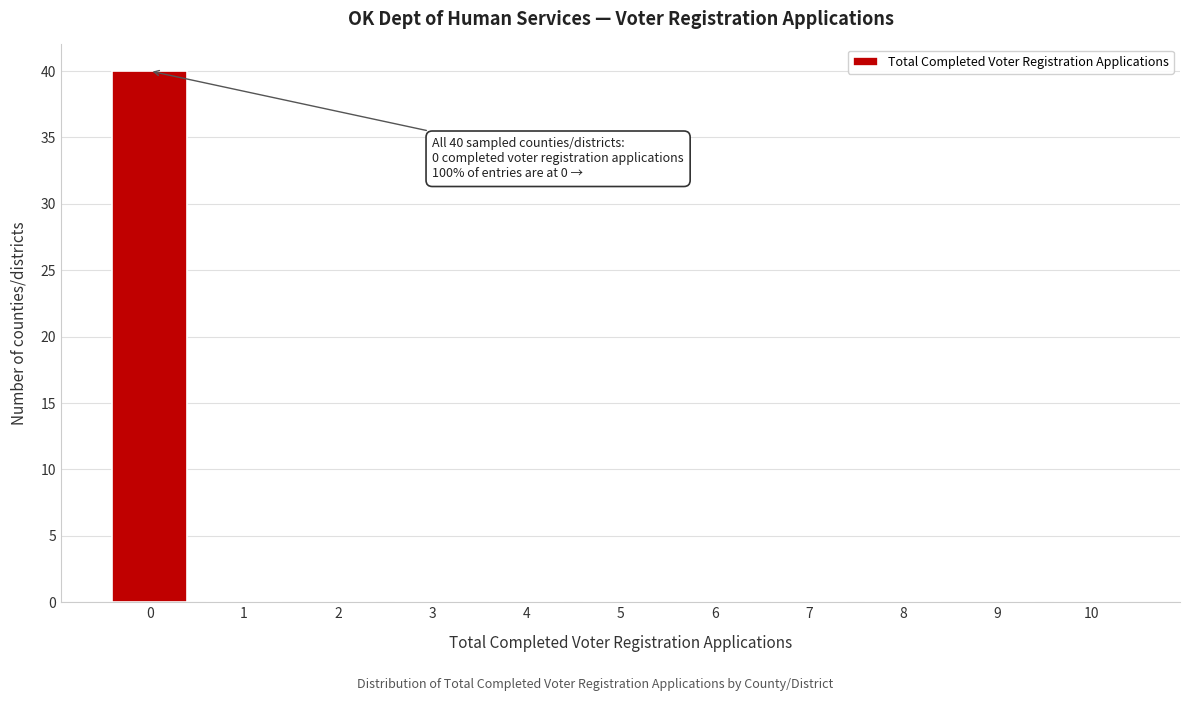

Reading right to left, extract all data points from this chart.

10=0	9=0	8=0	7=0	6=0	5=0	4=0	3=0	2=0	1=0	0=40